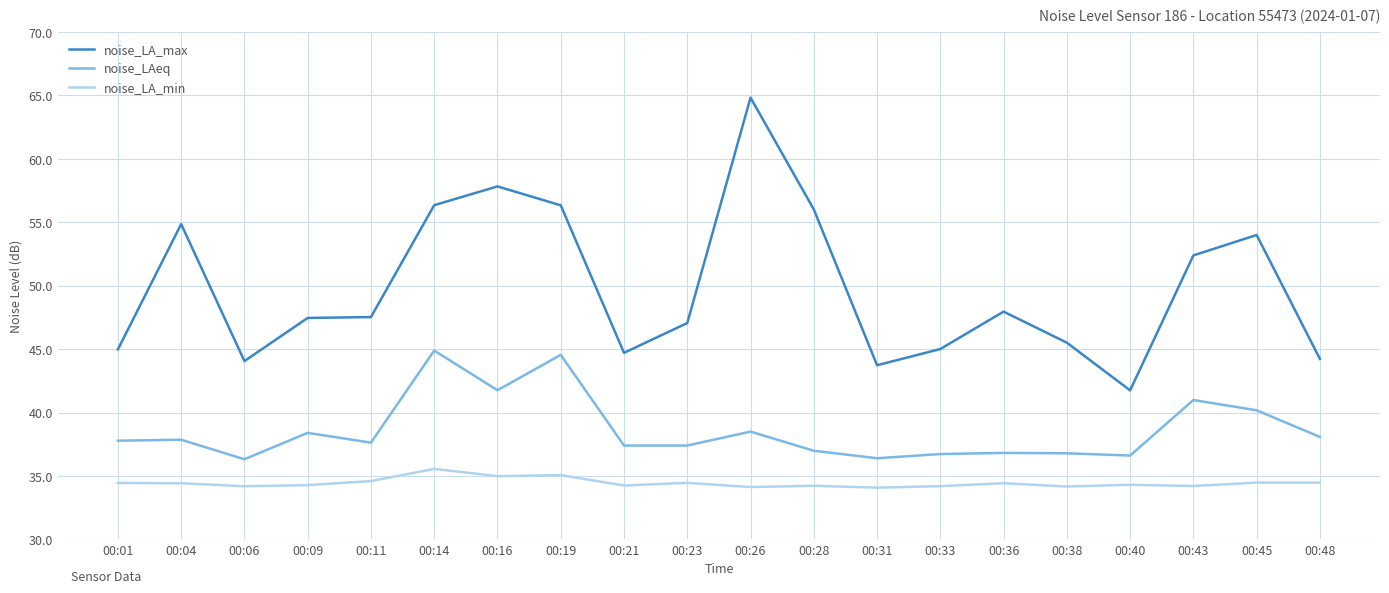

At 00:40, list the series in order from smallest to largest.

noise_LA_min, noise_LAeq, noise_LA_max